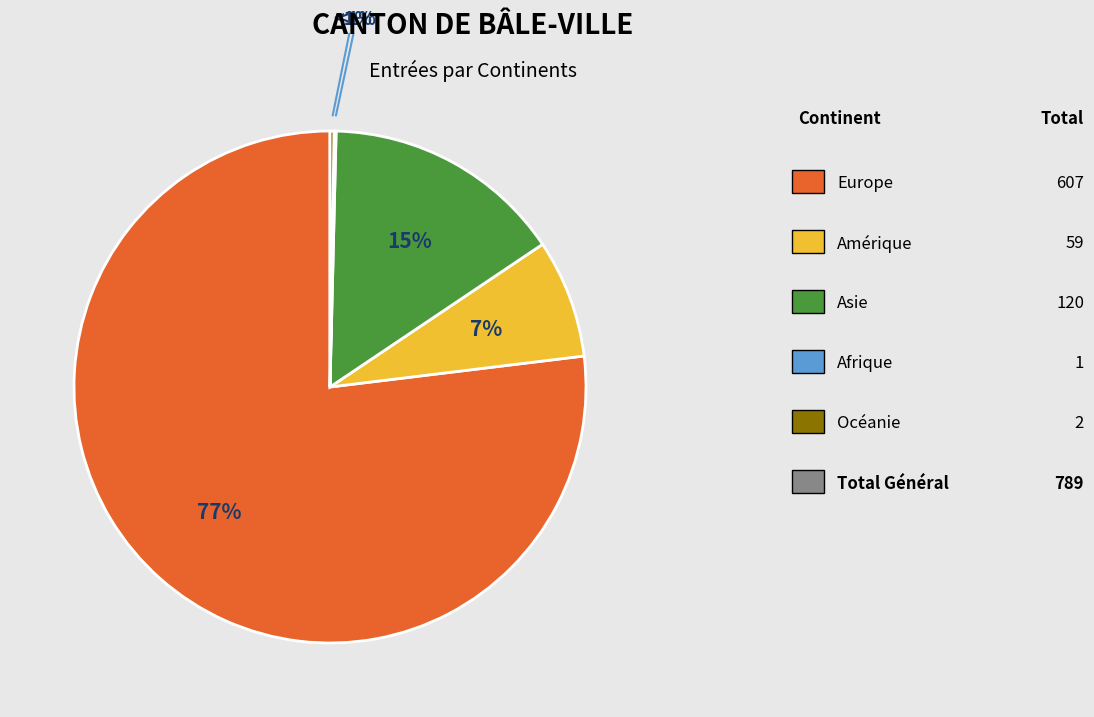

Combined, do Asie and Océanie account for over 50%?

No